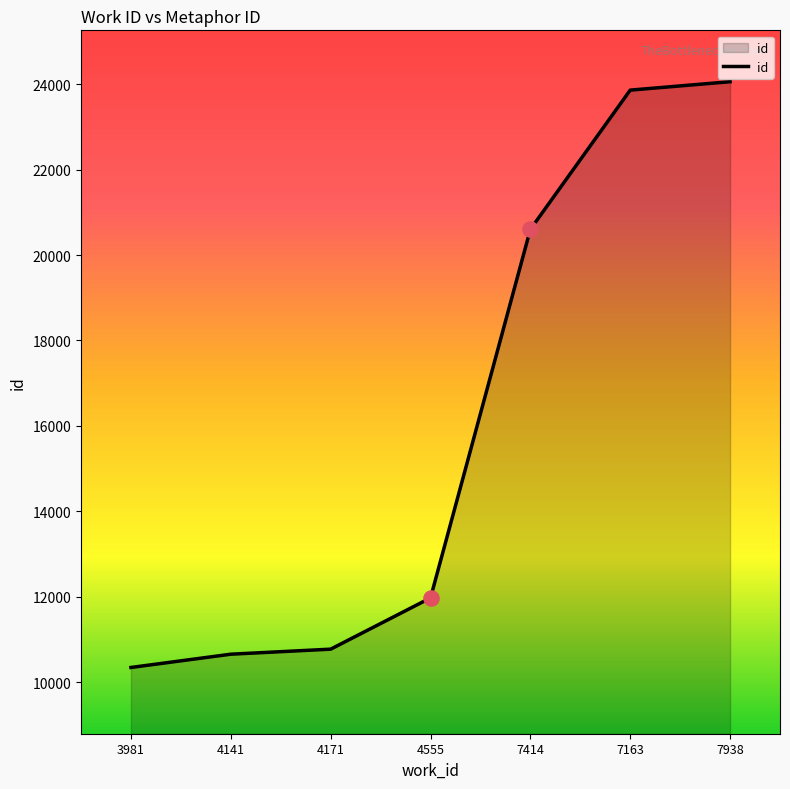

What is the change in value from 4171 to 7938?

+13289